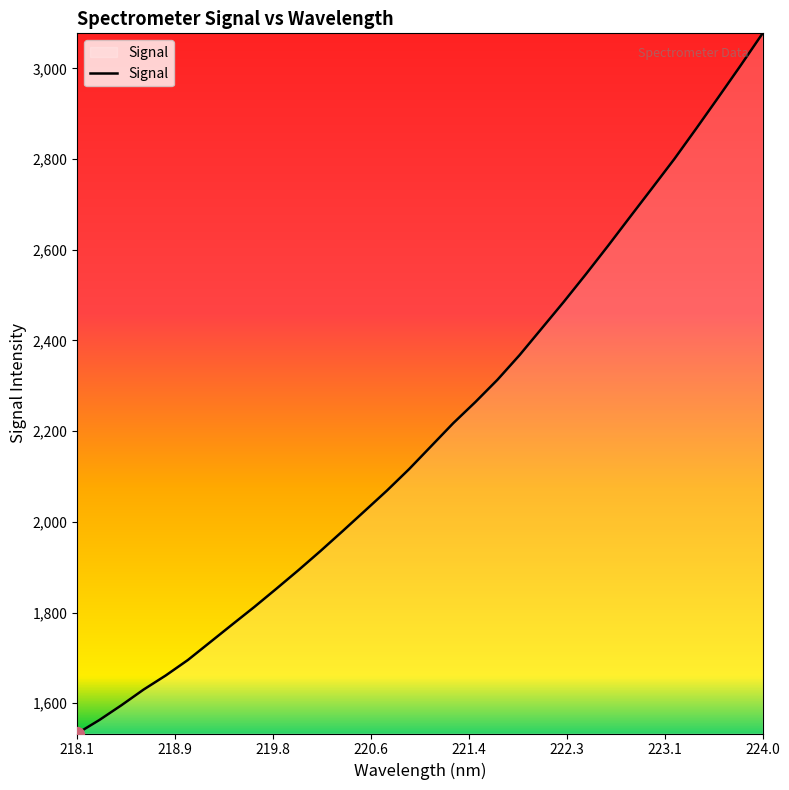

What is the smallest value displayed?

1533.2